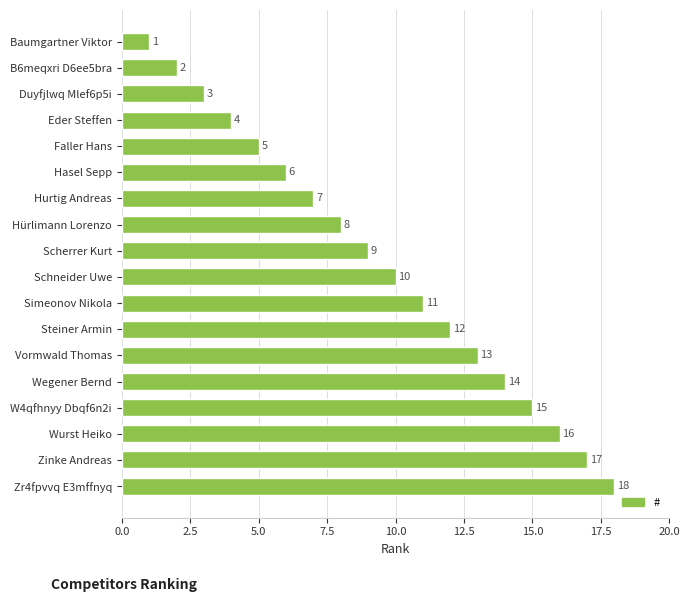

Between Faller Hans and Schneider Uwe, which is larger?

Schneider Uwe